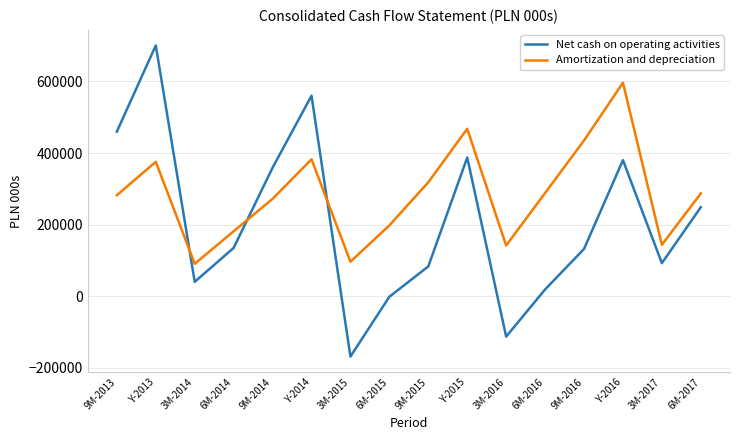

Where do Net cash on operating activities and Amortization and depreciation first cross each other?

Y-2013 and 3M-2014